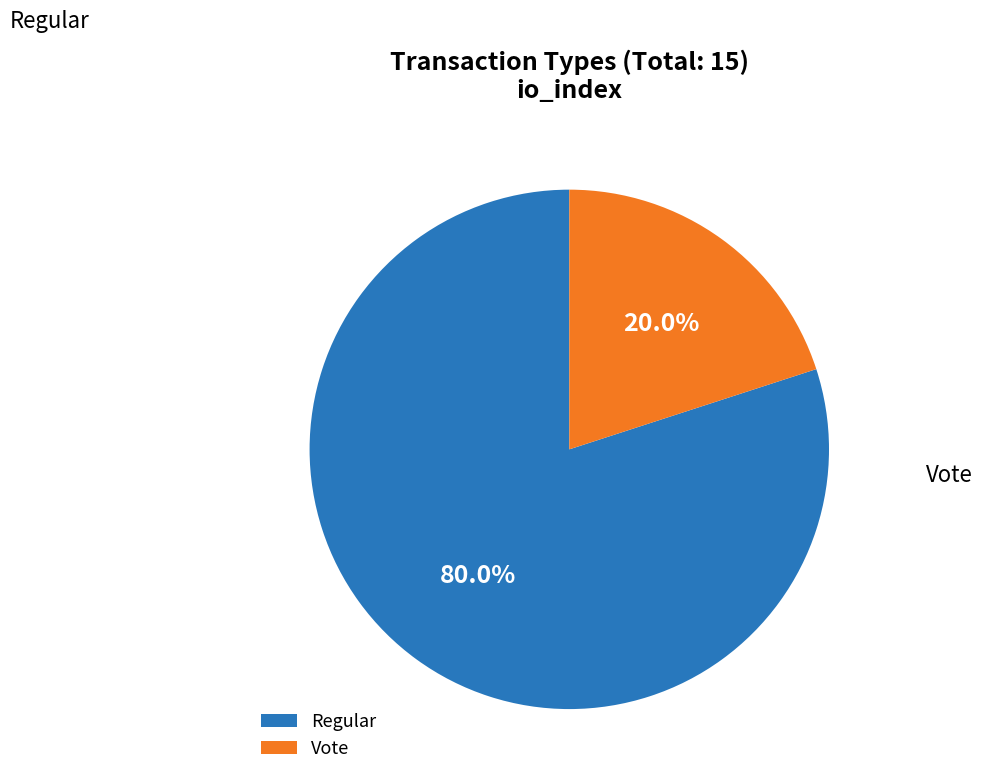

Approximately how many times larger is the value at Regular compared to Vote?

4.0